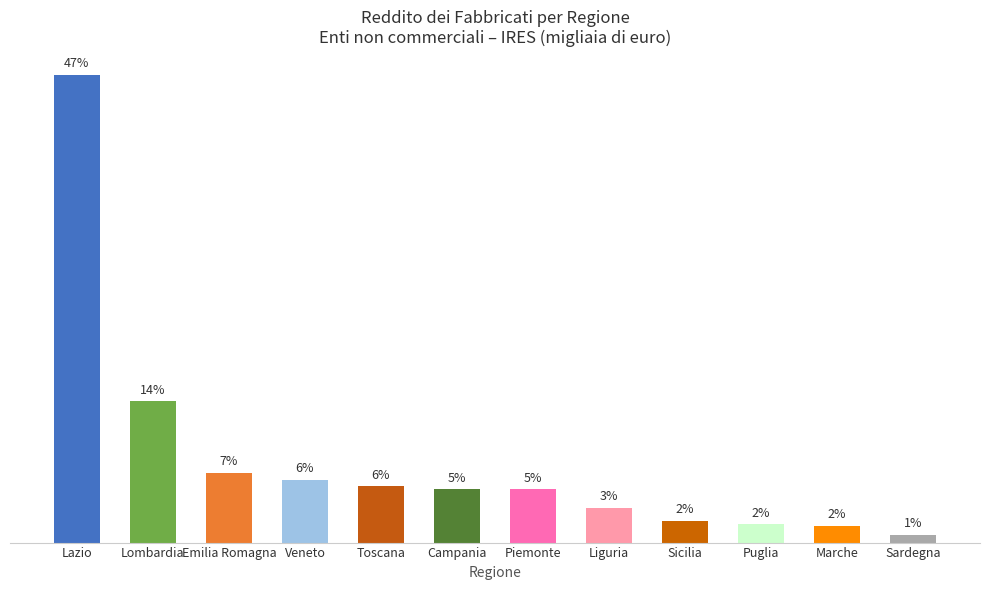

Approximately how many times larger is the value at Lazio compared to Toscana?

8.3